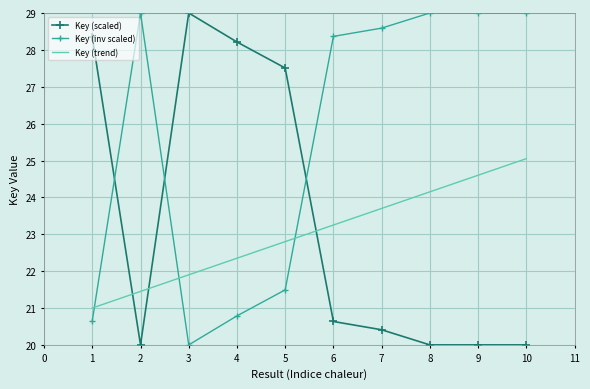

Rank the series at 9 from highest to lowest value.

Key (inv scaled), Key (trend), Key (scaled)